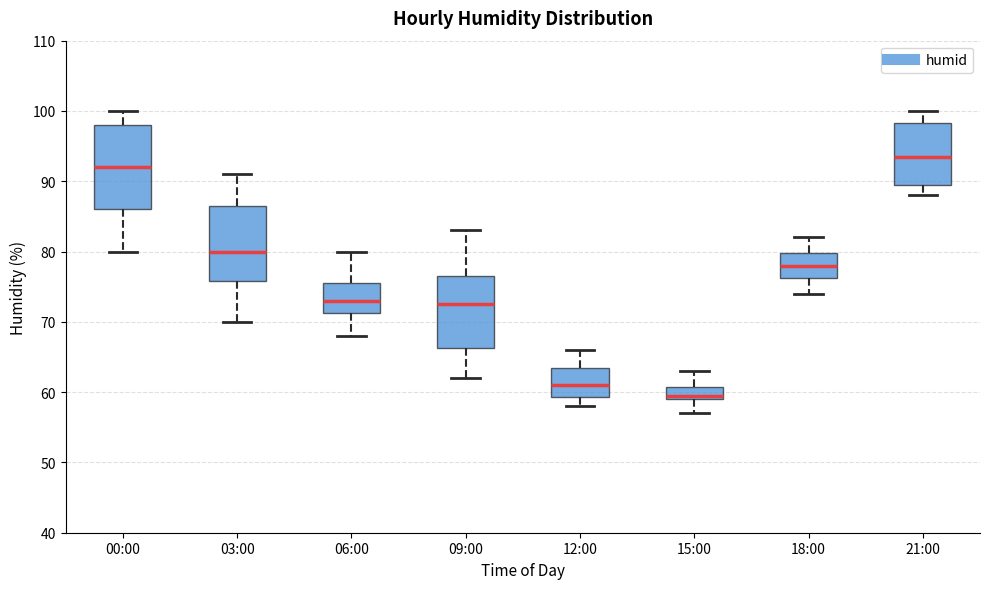

Reading left to right, read every box against the y-axis: the position of its median line, the range the box covers, and the ends of its whiskers. The values are not printed on the chart, so give them approximately, as read against the axis.

00:00: median 92, box 86 to 98, whiskers 80 to 100
03:00: median 80, box 76 to 87, whiskers 70 to 91
06:00: median 73, box 71 to 76, whiskers 68 to 80
09:00: median 73, box 66 to 77, whiskers 62 to 83
12:00: median 61, box 59 to 64, whiskers 58 to 66
15:00: median 60, box 59 to 61, whiskers 57 to 63
18:00: median 78, box 76 to 80, whiskers 74 to 82
21:00: median 94, box 90 to 98, whiskers 88 to 100